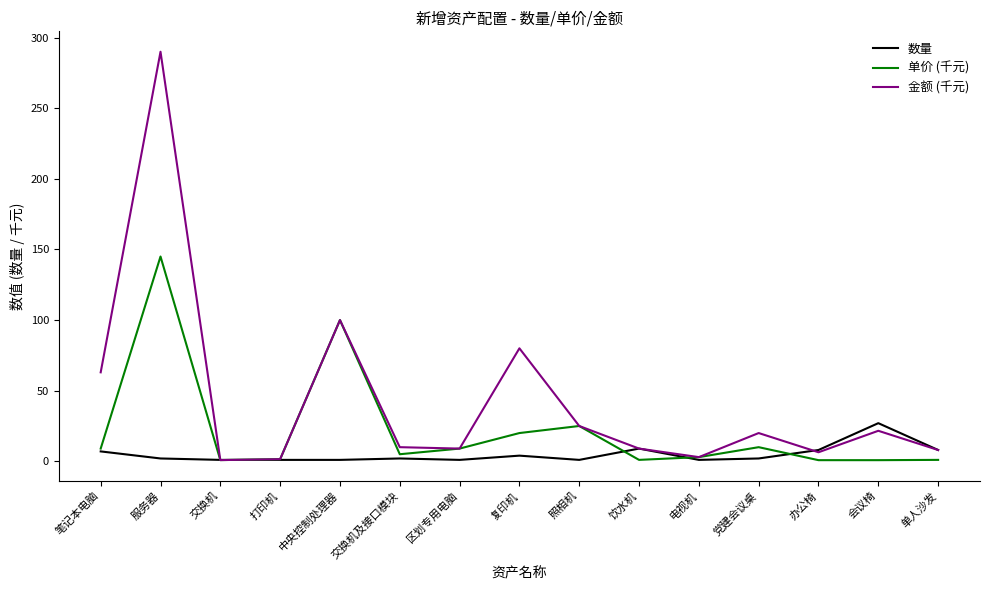

List the series in order of their peak value, highest first.

金额 (千元), 单价 (千元), 数量